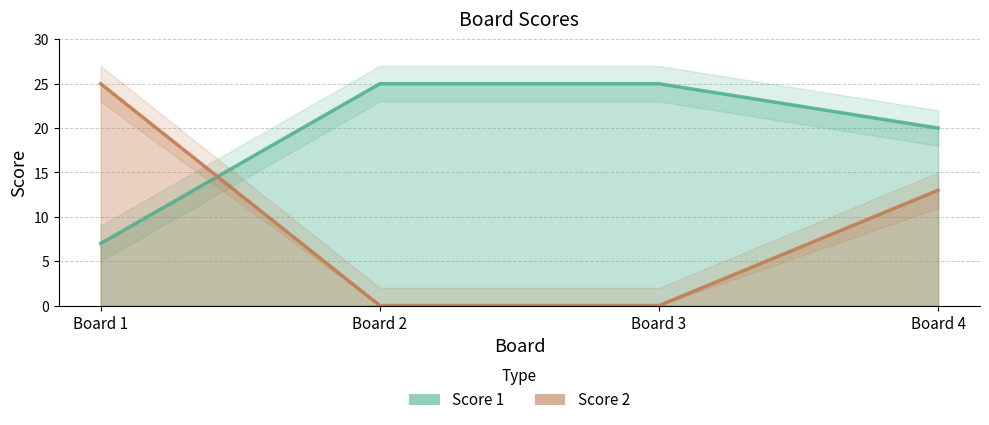

What is the sum of the Score 2 values at Board 3 and Board 4?

13